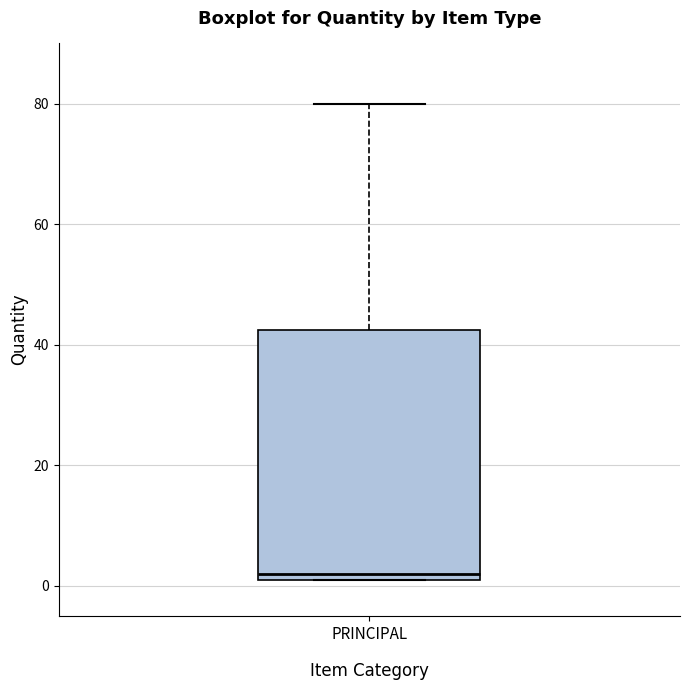

Transcribe this box plot: give where the median line is, the range the box spans, and where the two whiskers end, as read against the y-axis. The values are not printed on the chart, so give them approximately, as read against the axis.

median 2 (just above the box's lower edge), box 2 to 42, whiskers 2 to 80